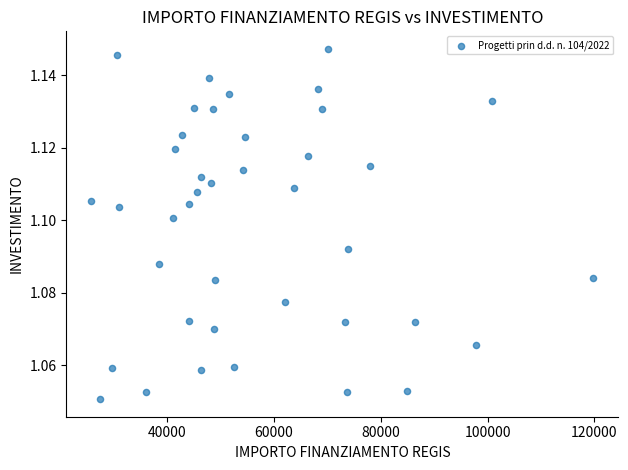

What is the range of X values (max minus min)?

93941.0